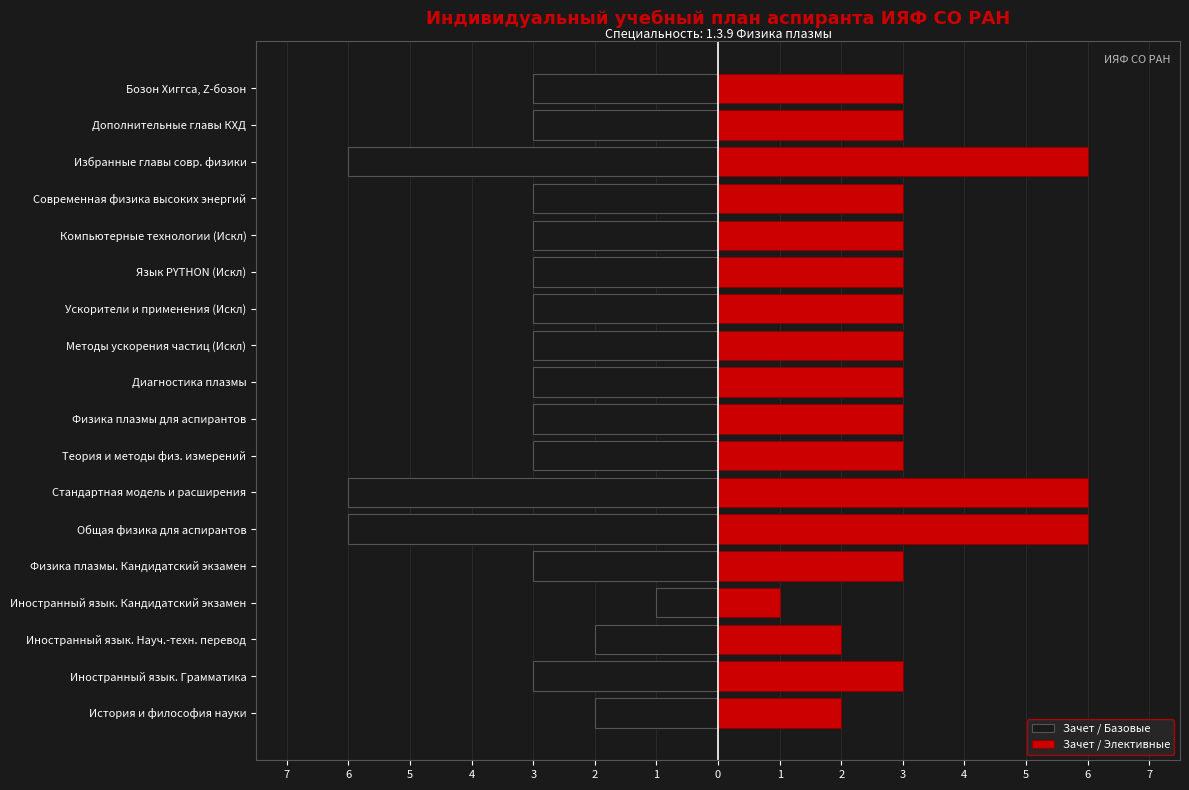

How many values in the Зачет / Элективные series exceed 3?

3